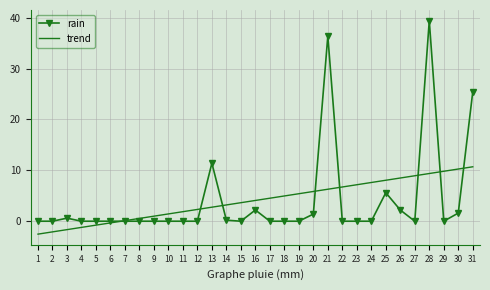

What is the sum of all trend values?

126.4